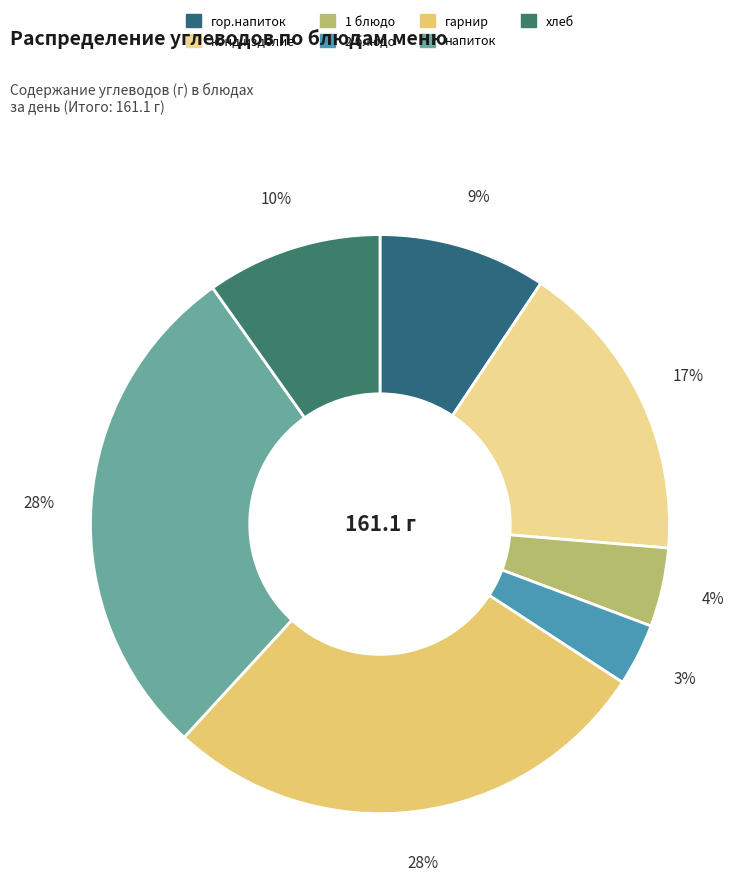

Which category has the biggest portion of the pie?

напиток